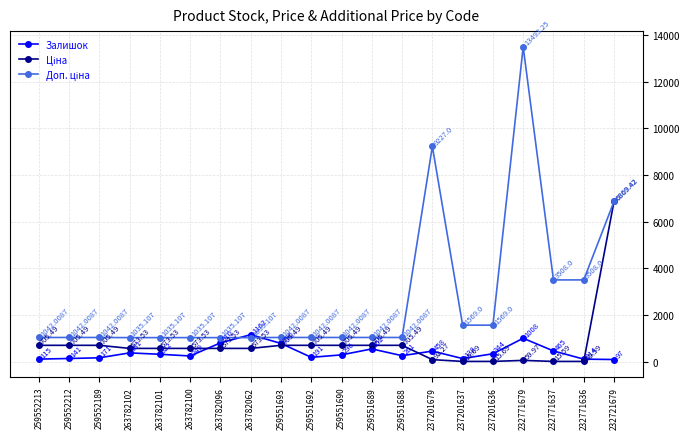

What is the total value across all series at 259551692?

1938.5